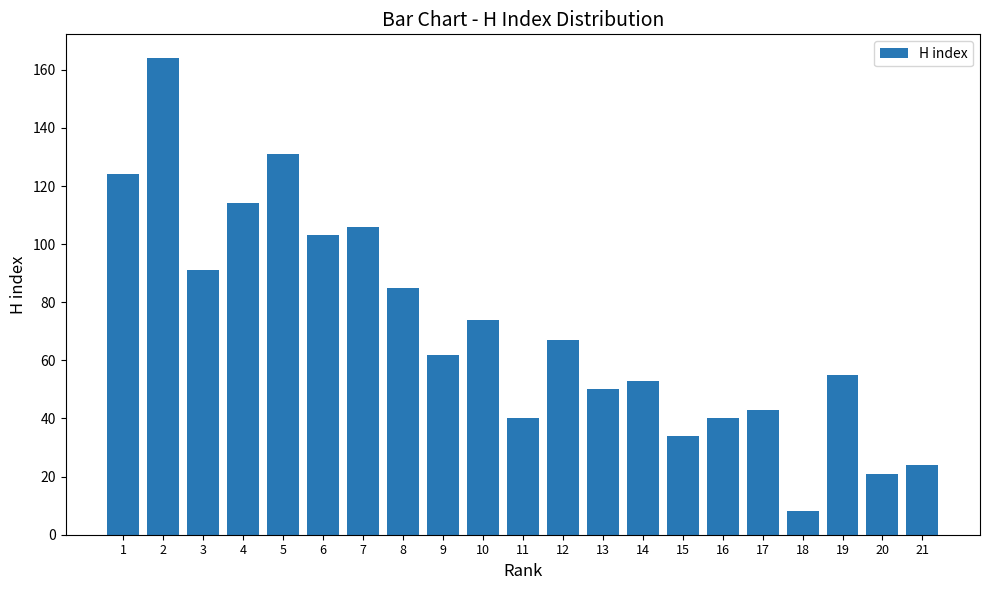

Reading right to left, extract all data points from this chart.

24	21	55	8	43	40	34	53	50	67	40	74	62	85	106	103	131	114	91	164	124